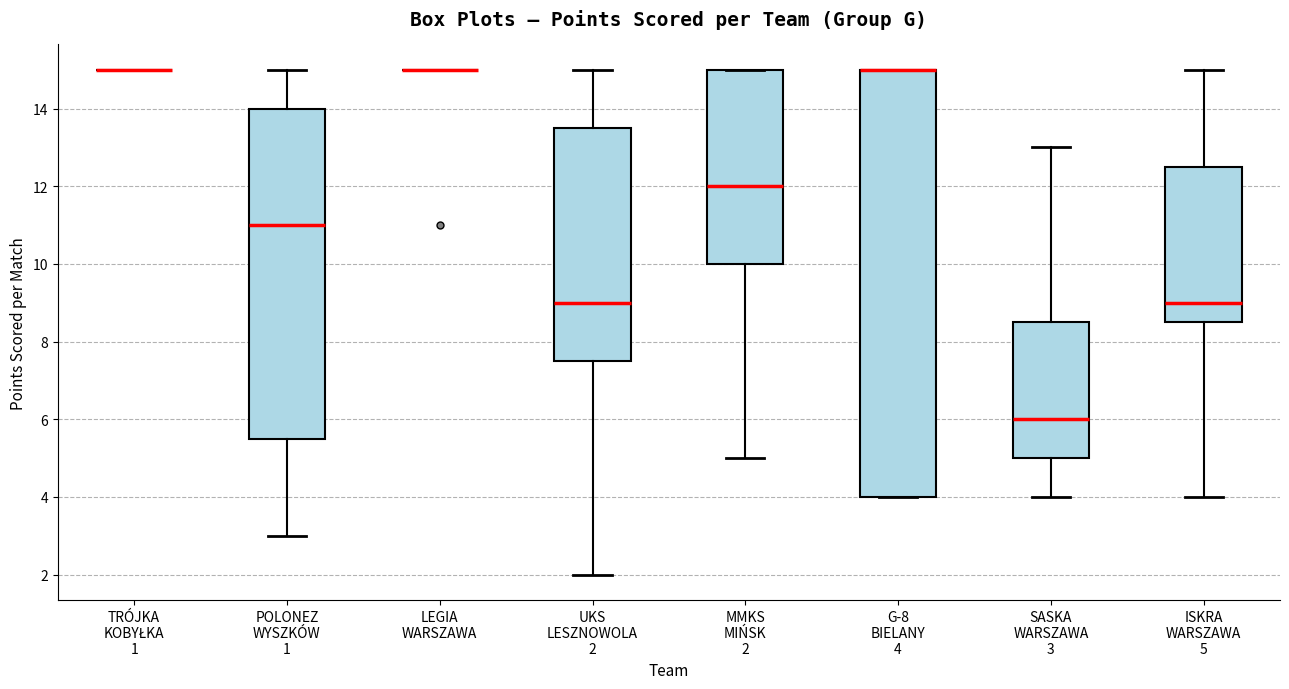

Where is the upper edge of the box for SASKA WARSZAWA 3 on the y-axis? The values are not printed on the chart, so give them approximately, as read against the axis.

8.6